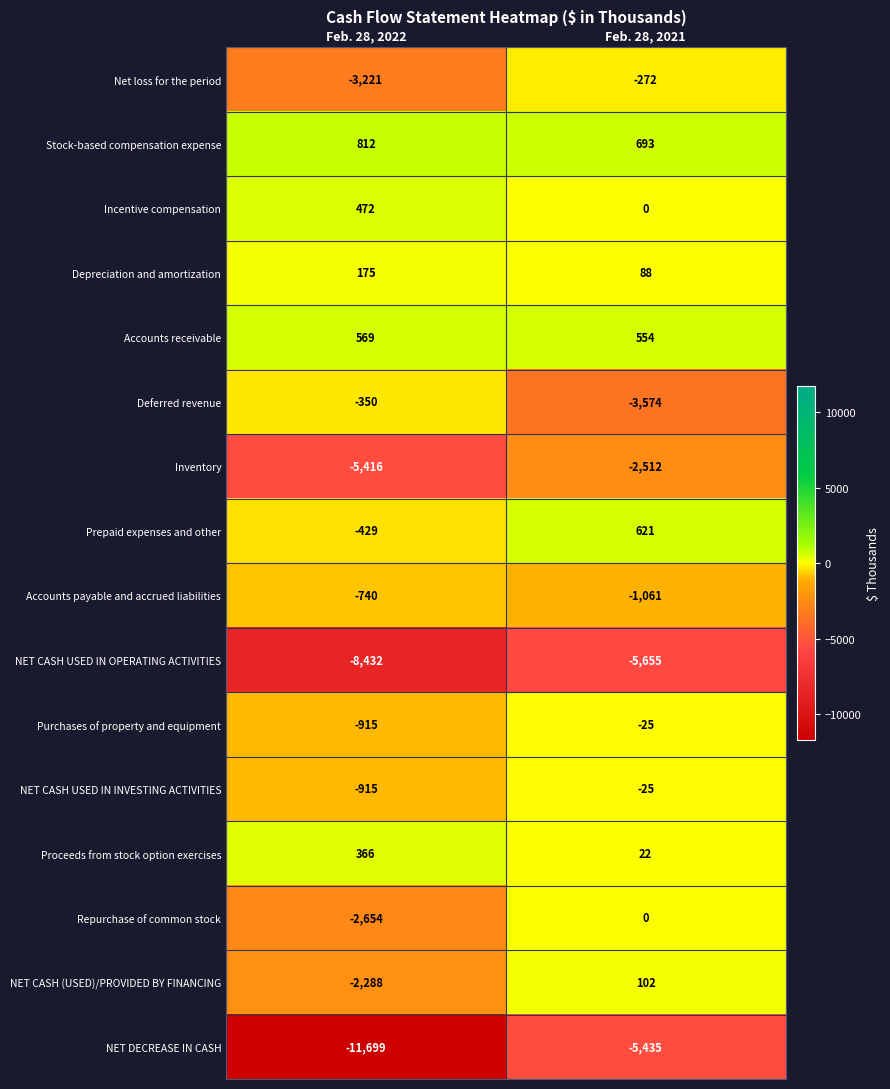

Is it true that Prepaid expenses and other equals -753 at Feb. 28, 2022?

False